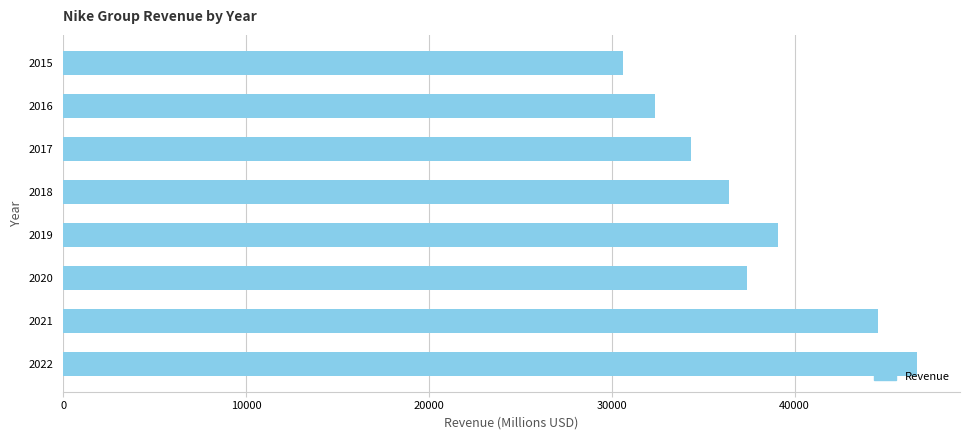

What is the smallest value displayed?

30601